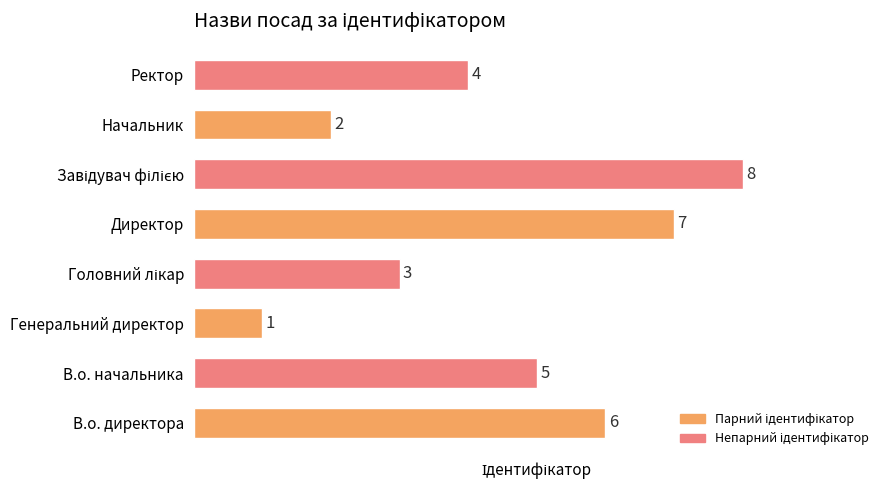

What is the ratio of the value at Начальник to the value at Ректор?

0.5